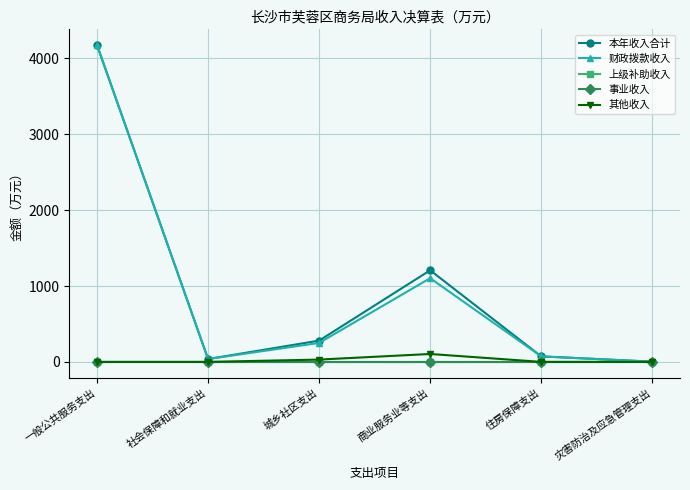

Where is the first local minimum for 财政拨款收入?

社会保障和就业支出